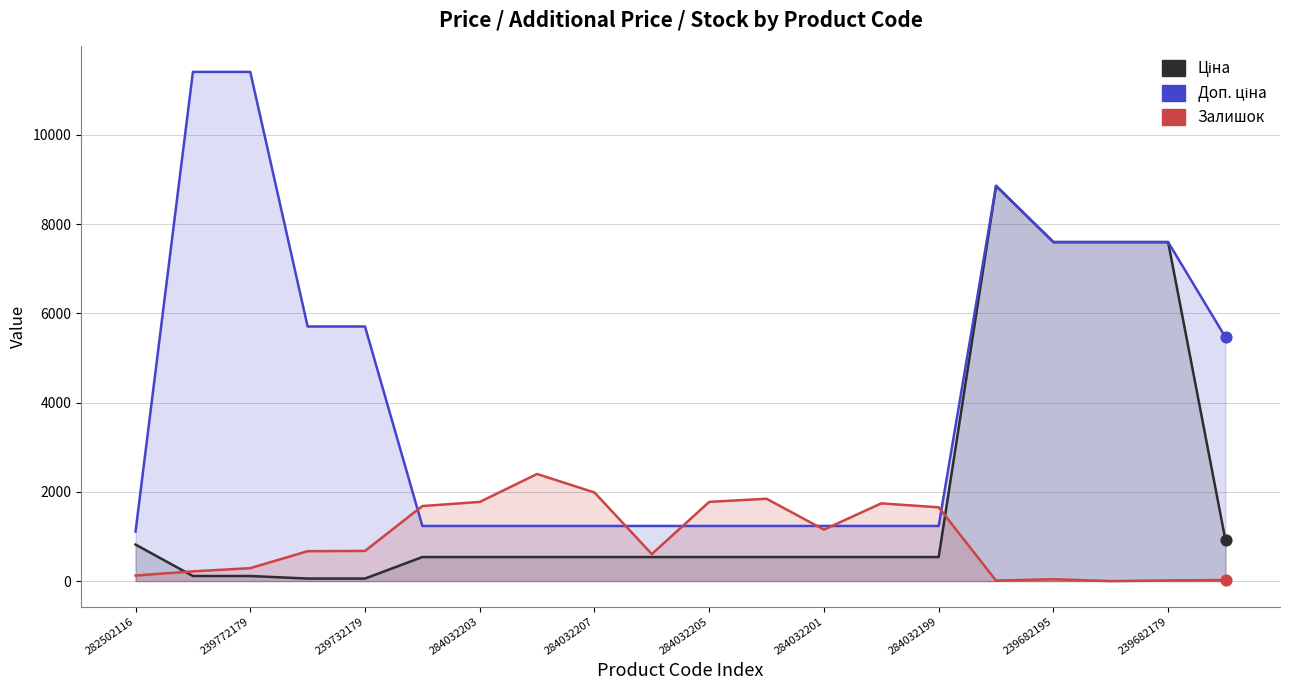

At how many categories does at least one series exceed 2520?

9